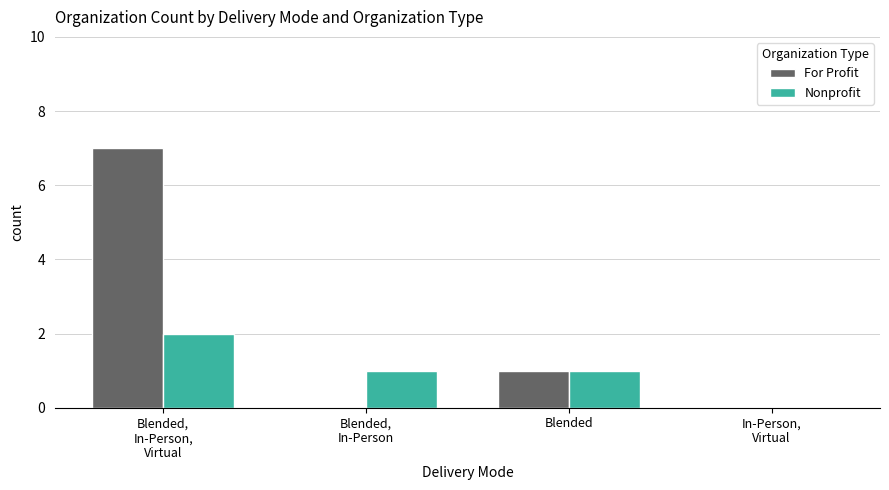

What are all the series names shown in the legend?

For Profit, Nonprofit